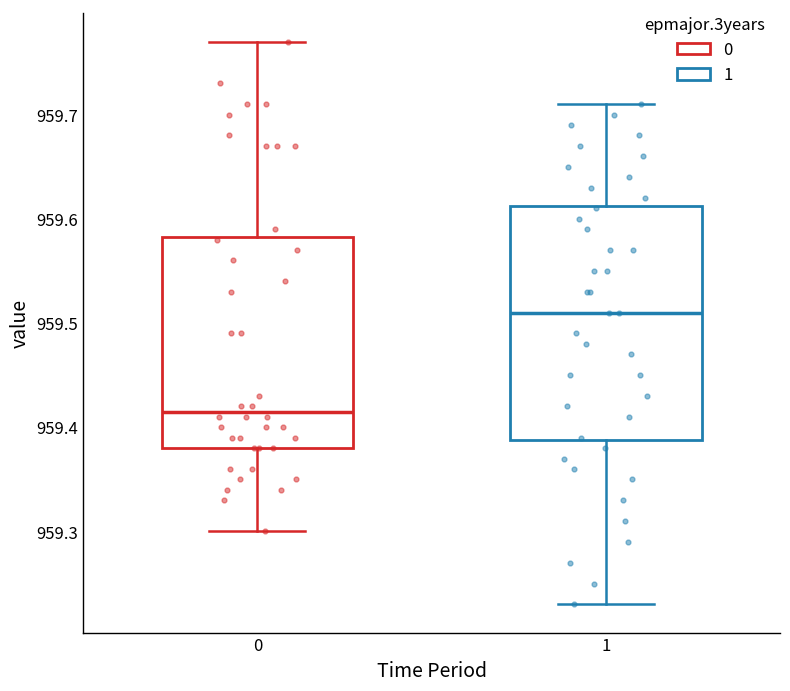

Which box's median line is the lowest?

0